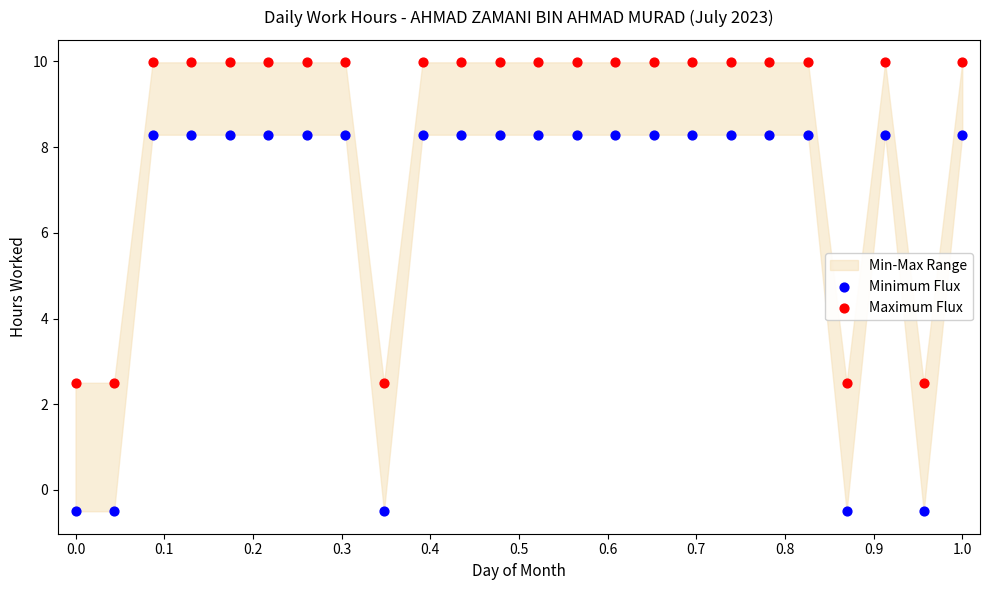

Which series has the largest Y range (max minus min)?

Minimum Flux